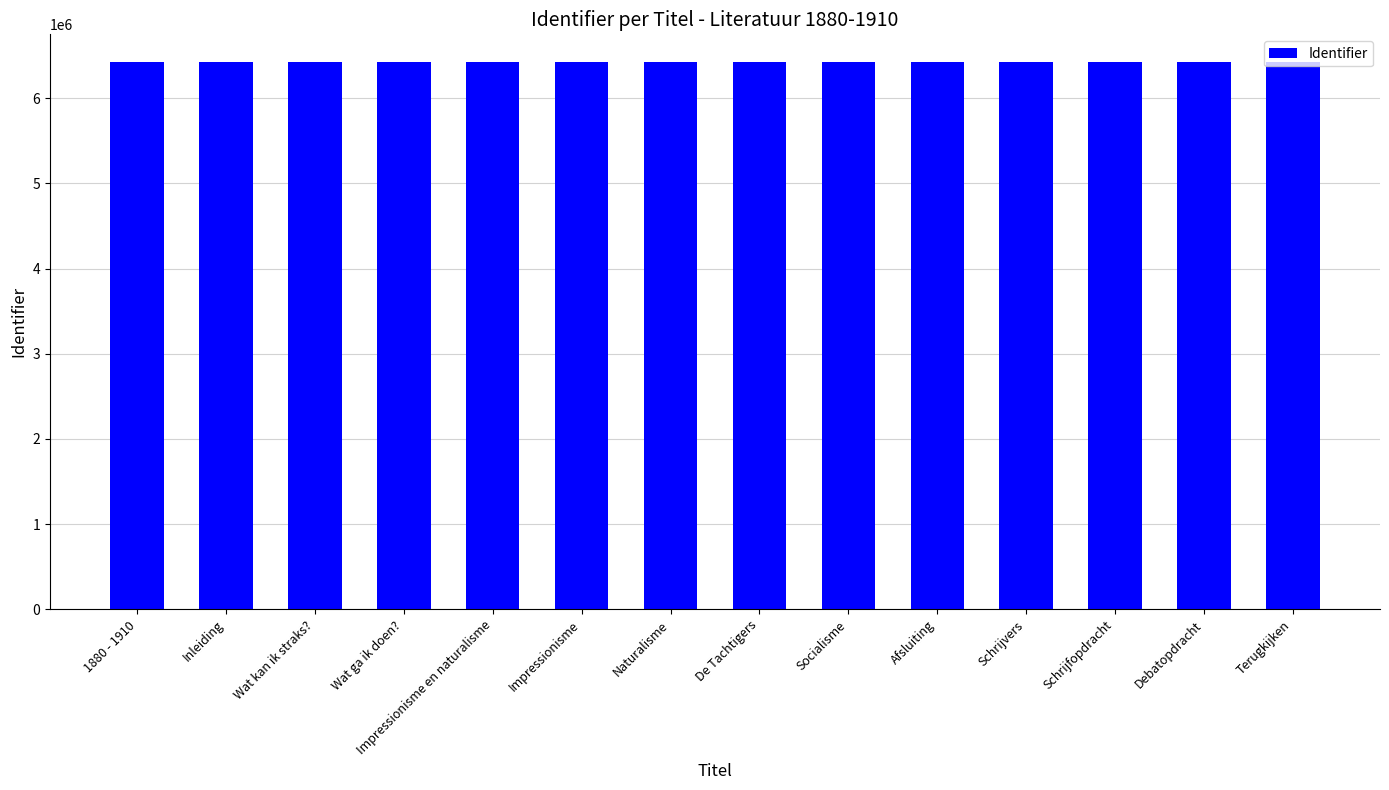

What is the ratio of the value at Terugkijken to the value at Socialisme?

1.0